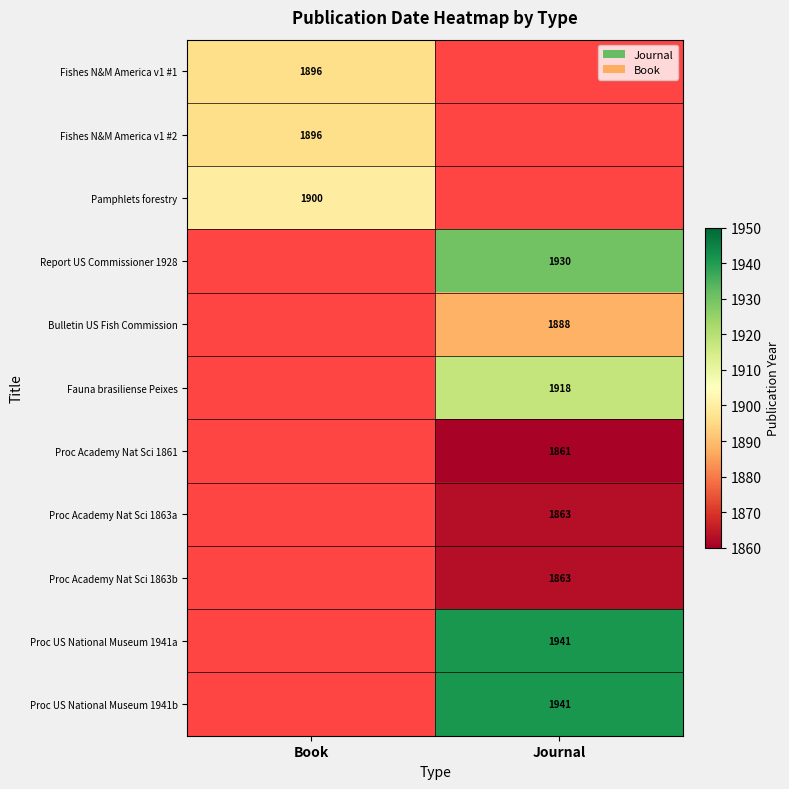

What is the difference between the highest and lowest values at Book?

4.0